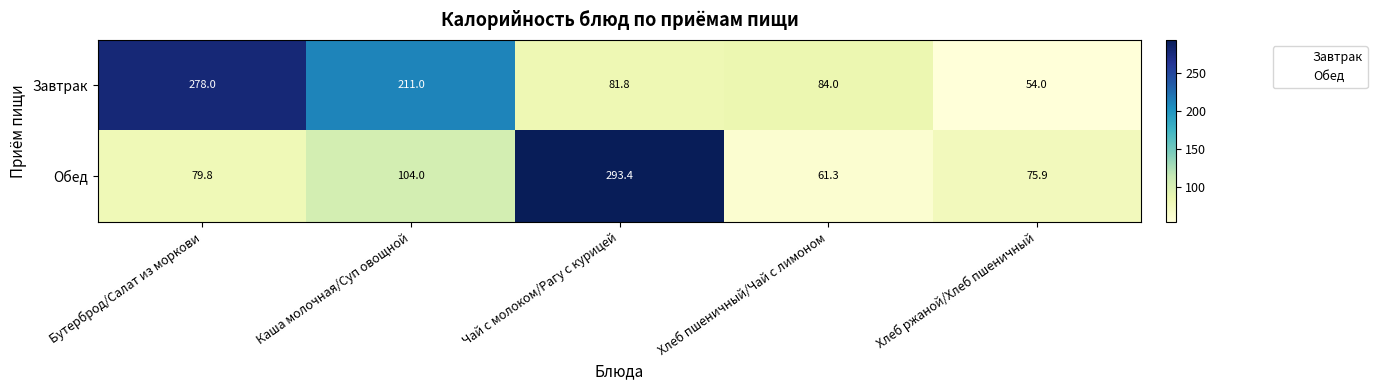

Which series has the largest total across all categories?

Завтрак